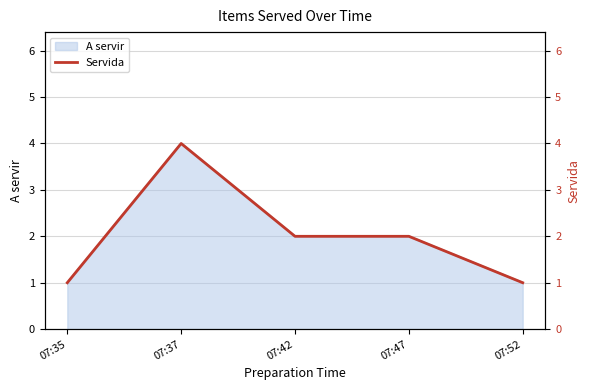

Which label corresponds to the largest value in the chart?

07:37